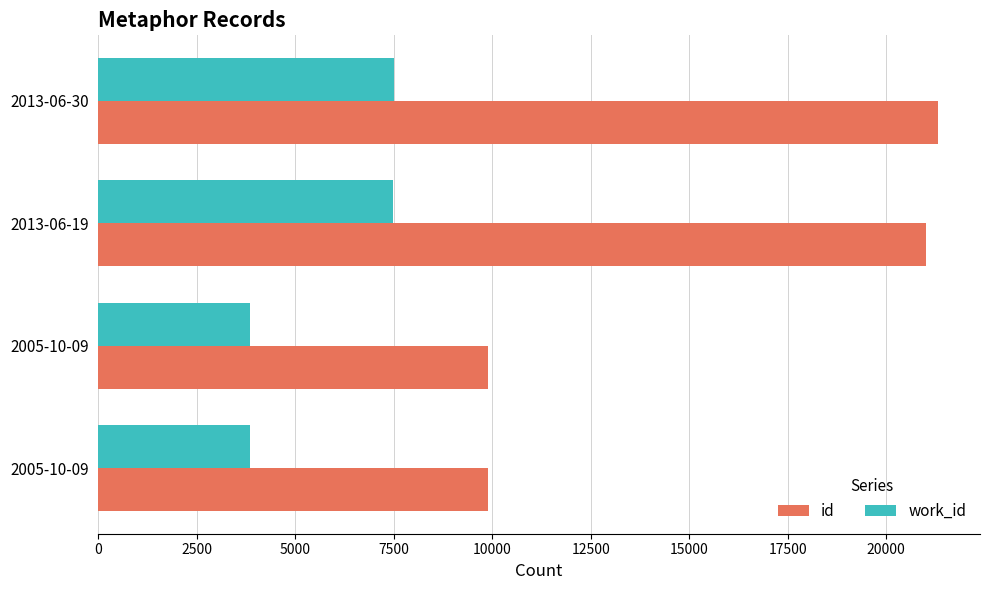

What are all the series names shown in the legend?

id, work_id